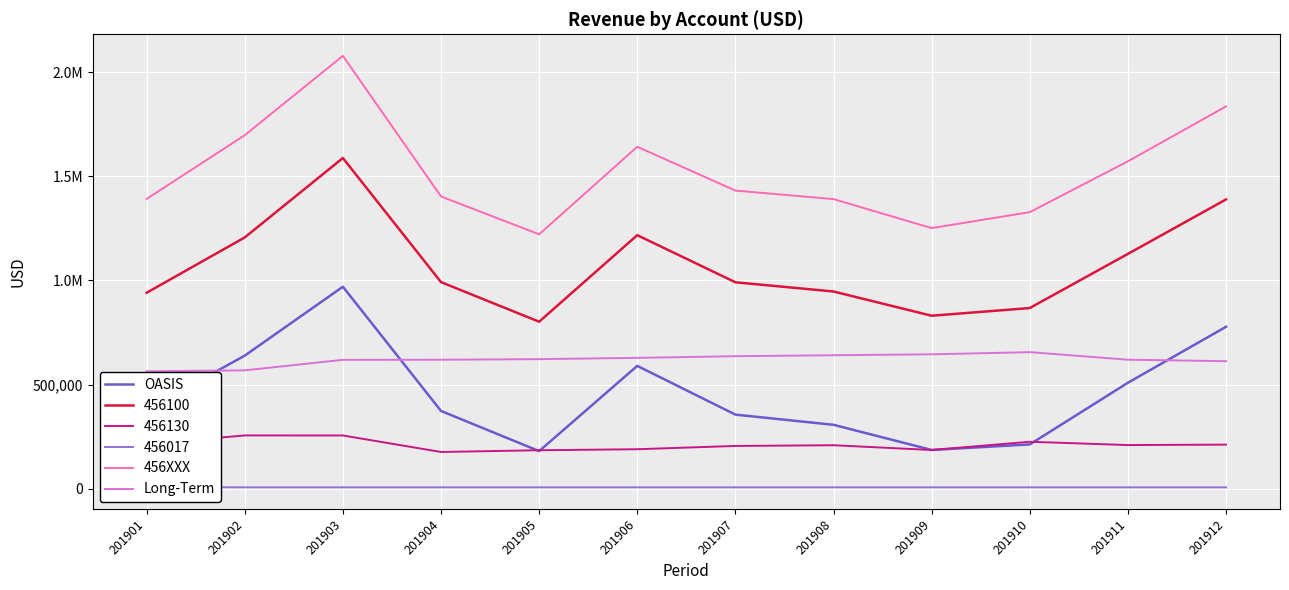

What is the difference between the maximum and minimum values in the Long-Term series?

92148.0